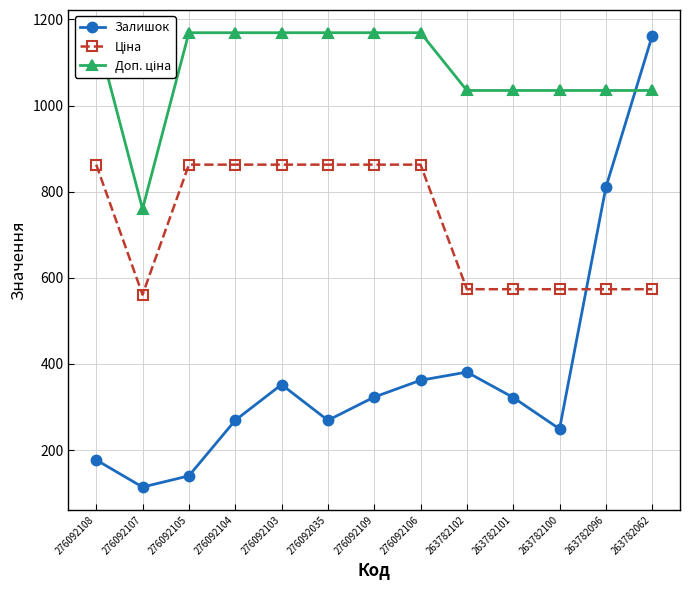

How many lines are shown in the chart?

3